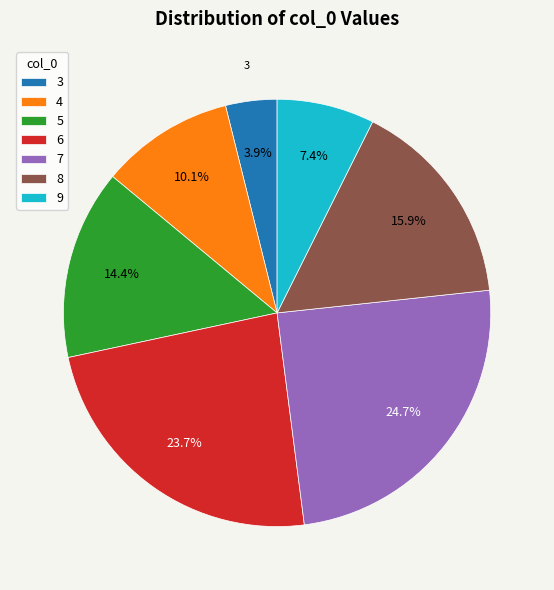

Rank the categories by value from highest to lowest.

7, 6, 8, 5, 4, 9, 3